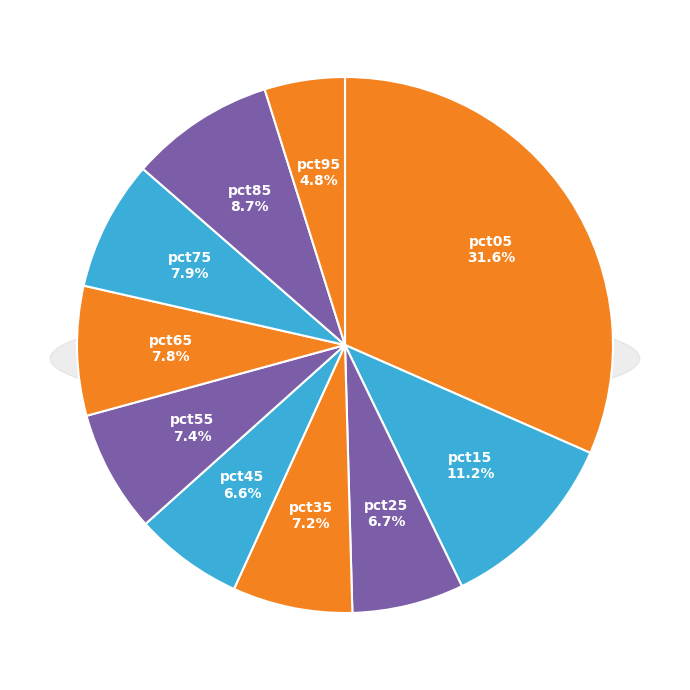

How much of the chart is everything except pct05?

68.4%